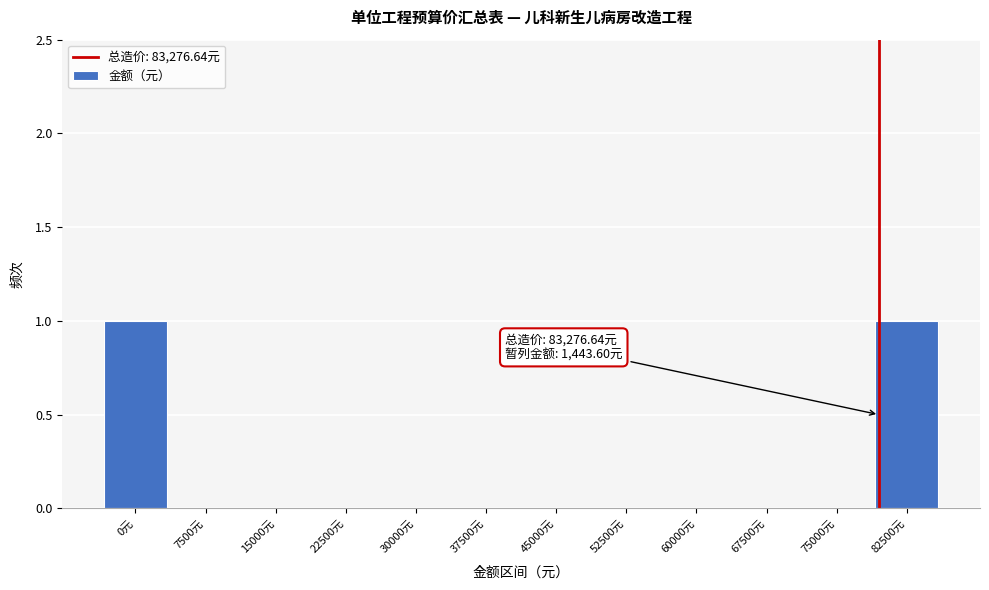

Reading left to right, transcribe all the data shown in this chart.

0元=1	7500元=0	15000元=0	22500元=0	30000元=0	37500元=0	45000元=0	52500元=0	60000元=0	67500元=0	75000元=0	82500元=1